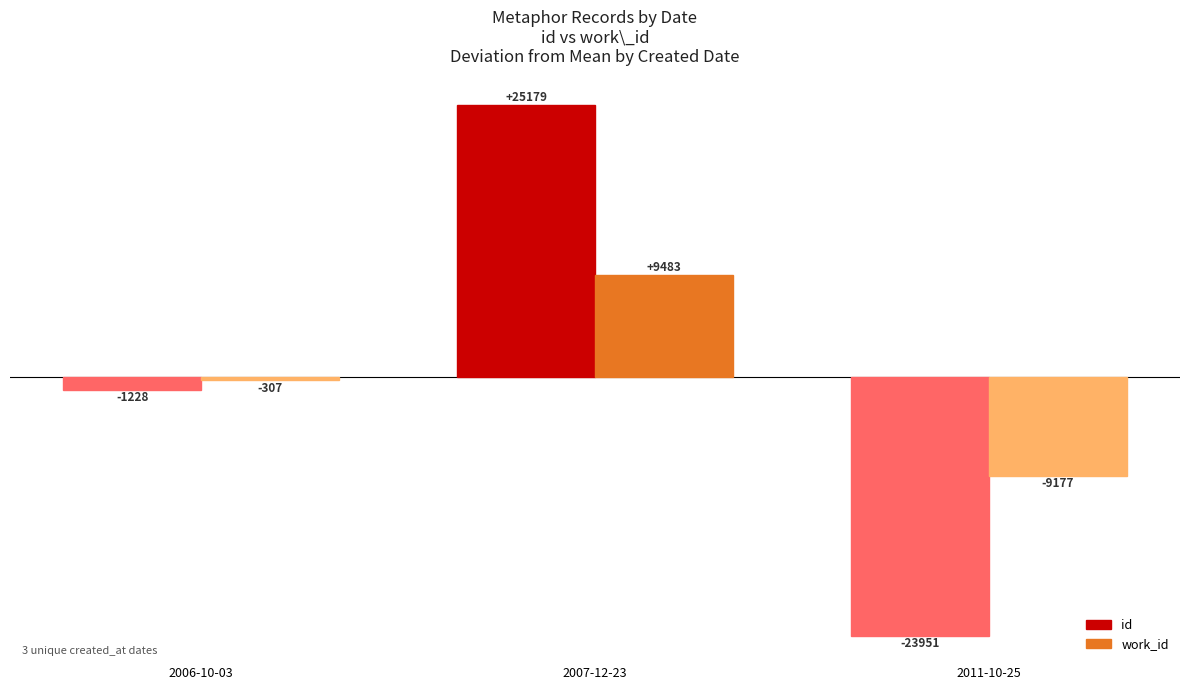

The id series shows 35565.9 at 2007-12-23. True or false?

False